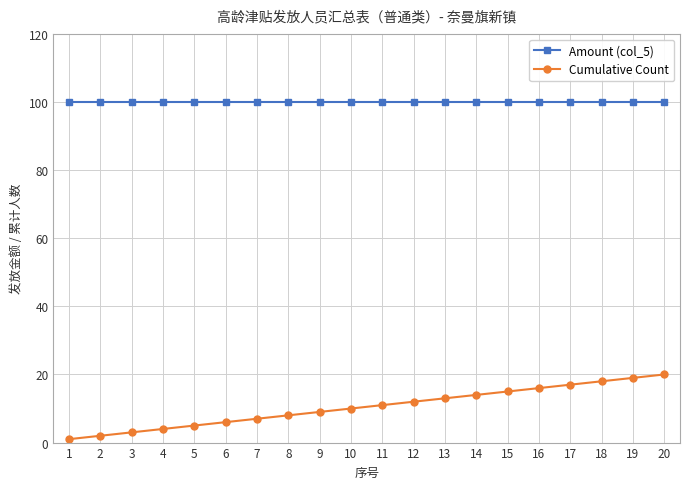

What is the greatest value displayed?

100